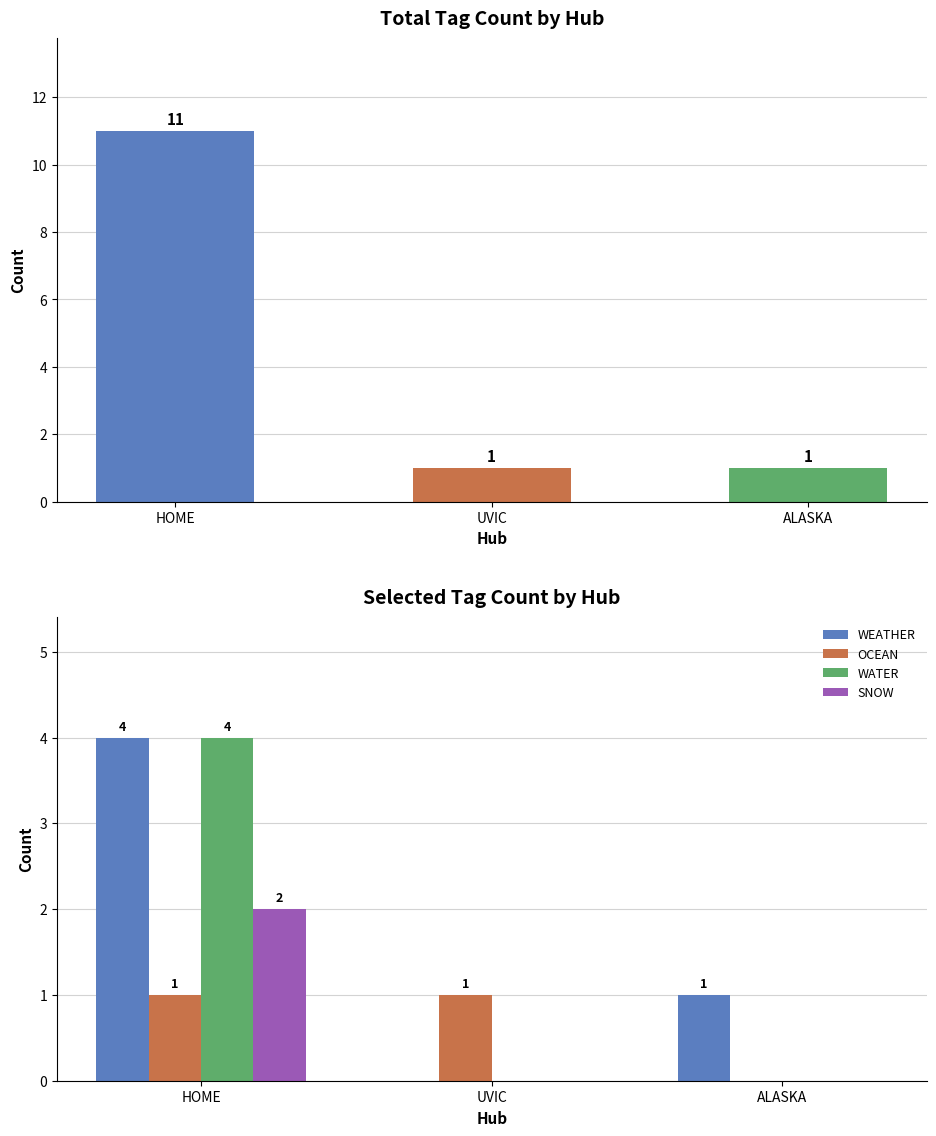

List the labels in order of WEATHER value, largest first.

HOME, ALASKA, UVIC